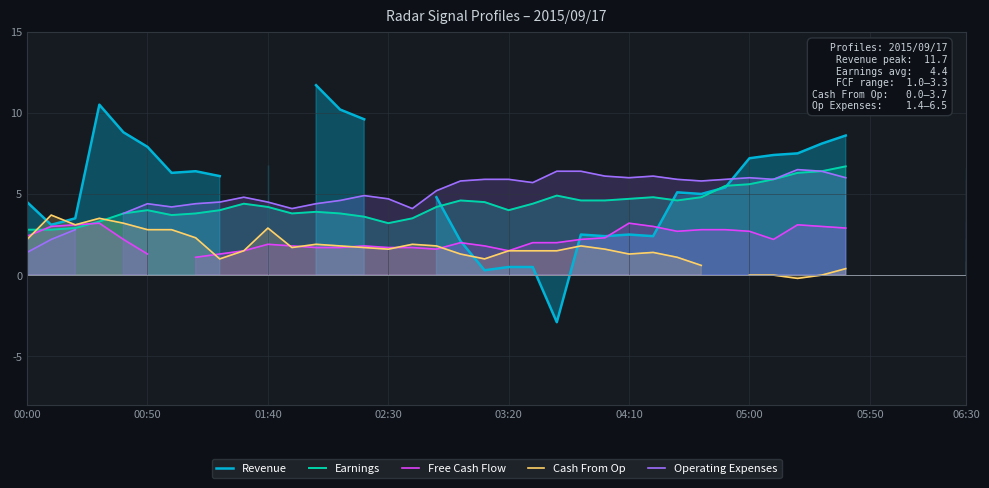

Is the value of Free Cash Flow at 05:00 greater than the value of Earnings at 00:50?

No